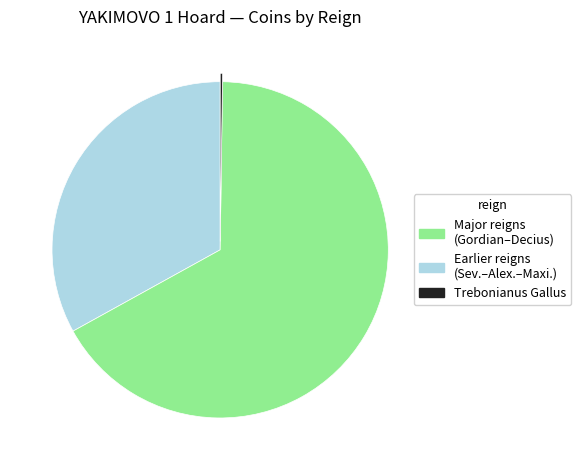

Is there a majority slice in this chart?

Yes